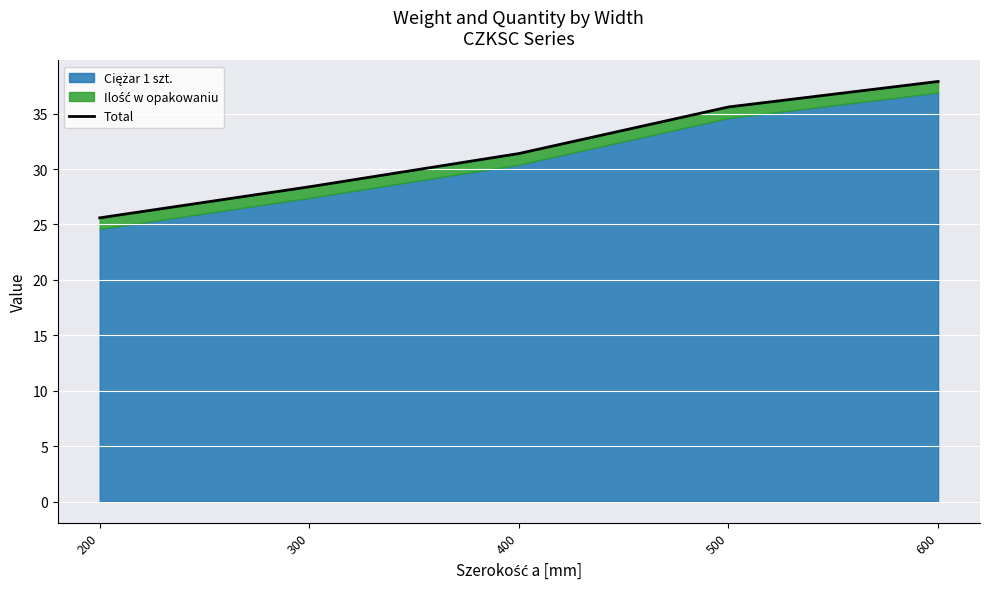

Where does the data first go above 31?

400